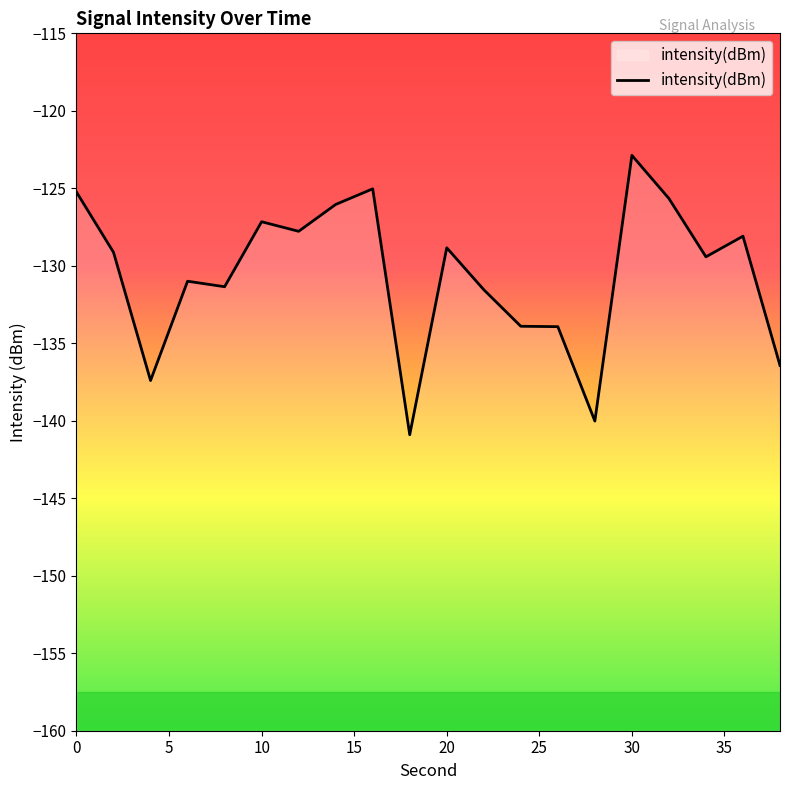

At which label does intensity(dBm) reach its peak?

30